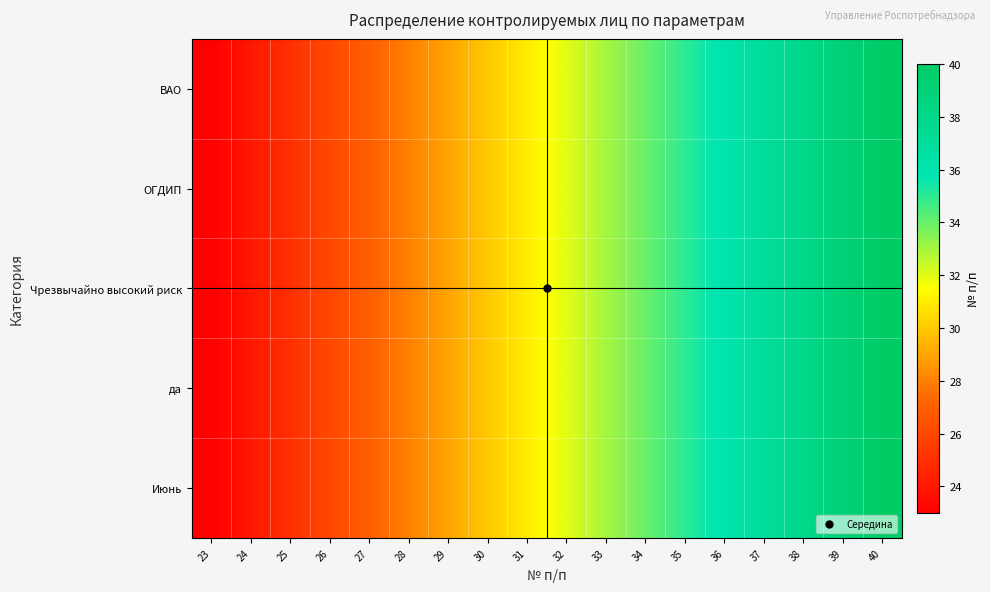

At which category does the chart reach its peak across all series?

40